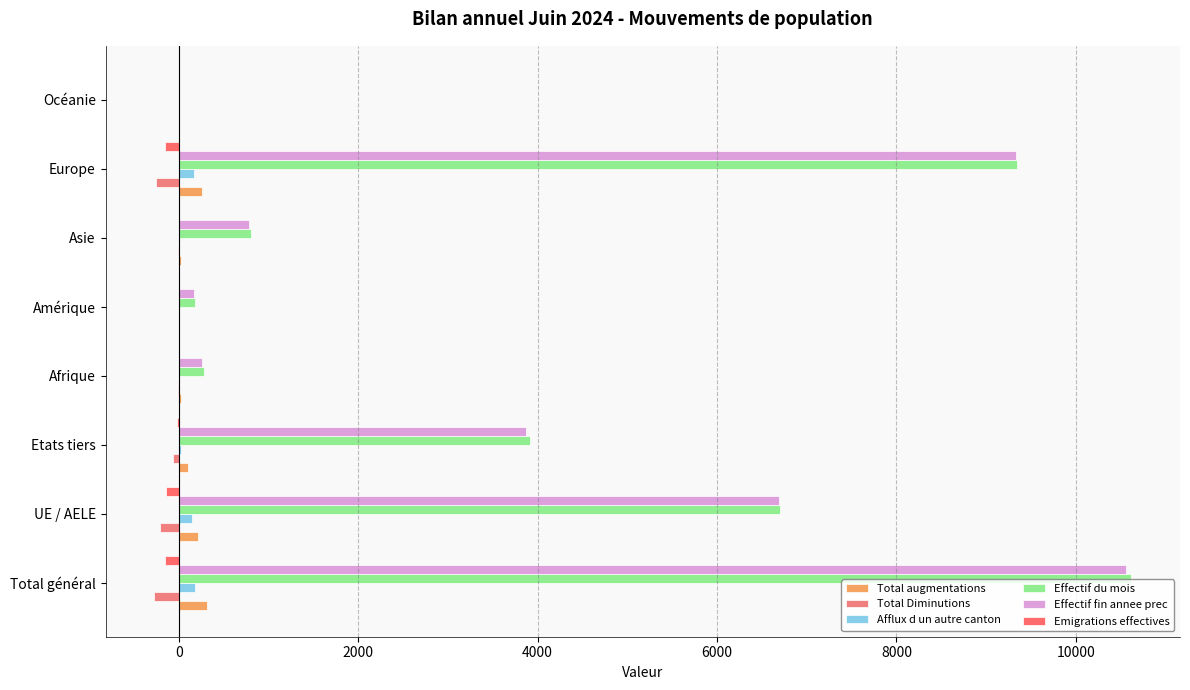

Rank the series by their maximum value, from lowest to highest.

Total Diminutions, Emigrations effectives, Afflux d un autre canton, Total augmentations, Effectif fin annee prec, Effectif du mois